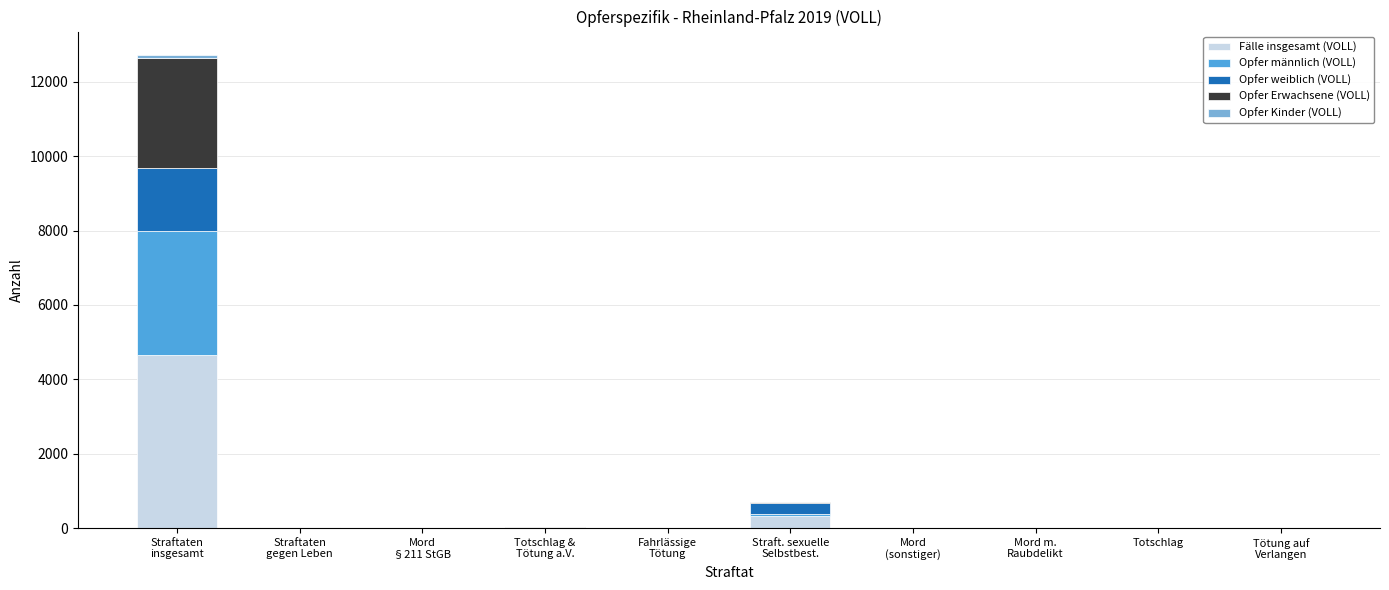

What is the highest value of the Fälle insgesamt (VOLL) series?

4649